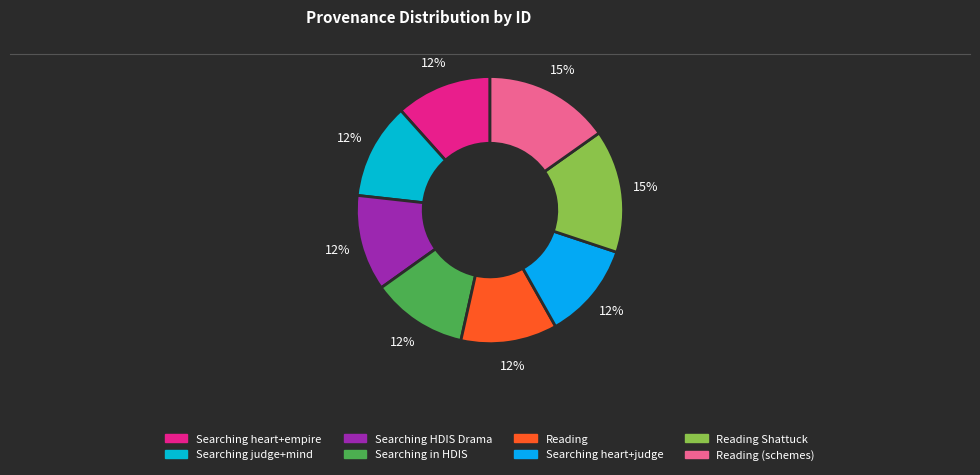

To the nearest percent, what portion does Reading (schemes) represent?

15%